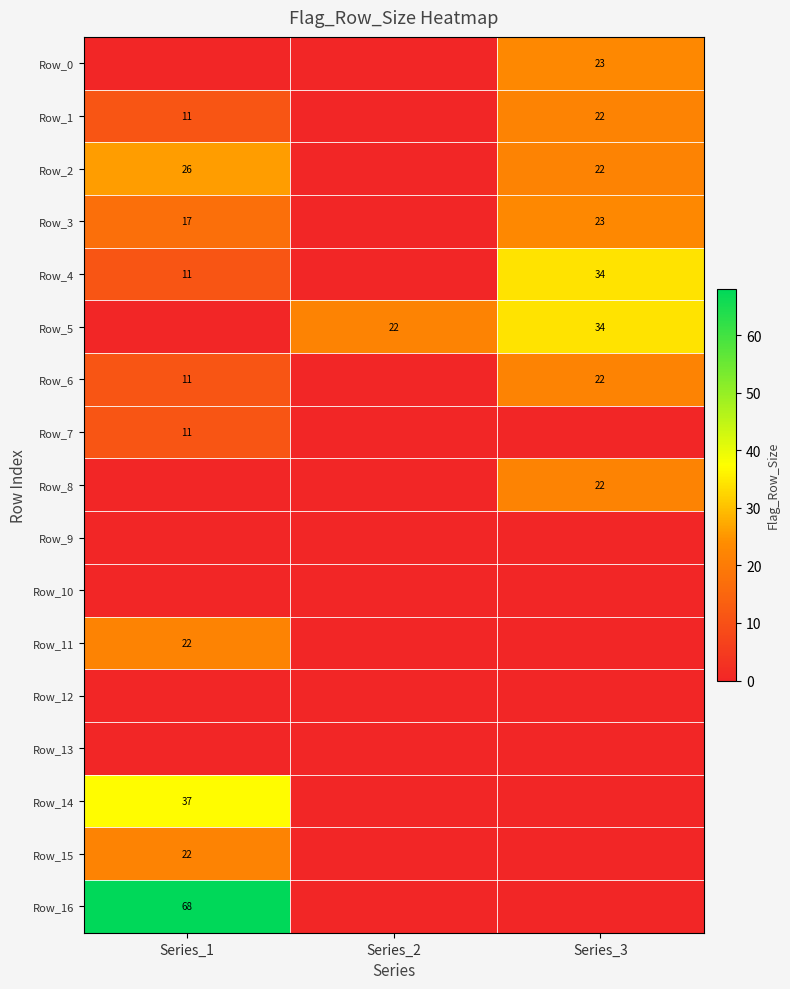

True or false: Row_1 has a value of 22 at Series_3.

True